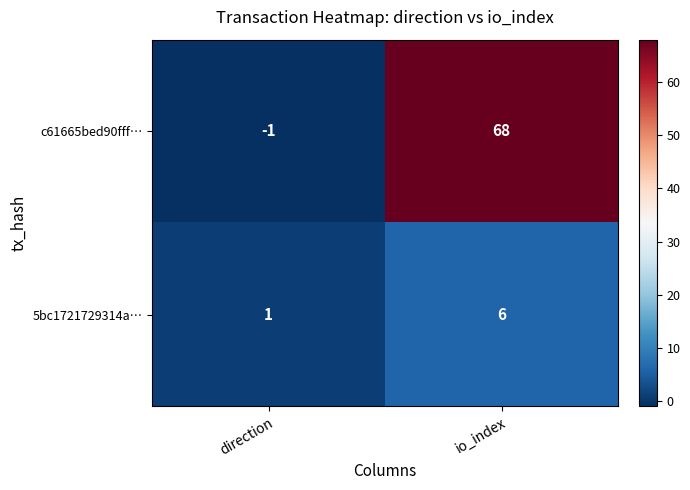

What is the difference between the 5bc1721729314a… values at io_index and direction?

5